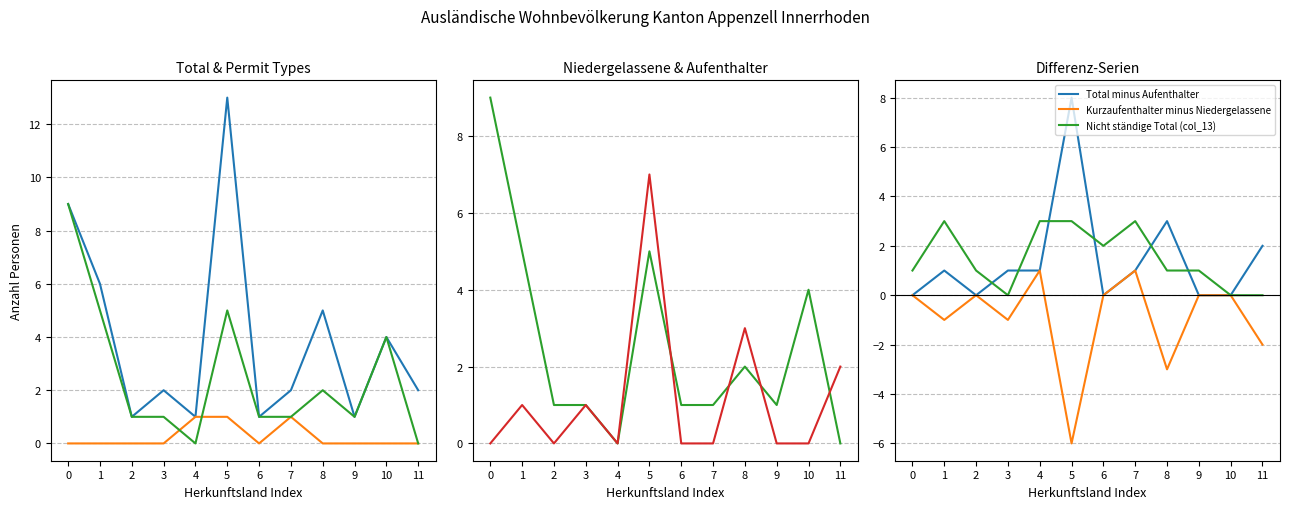

Is it true that Total minus Aufenthalter equals 2 at 1?

False